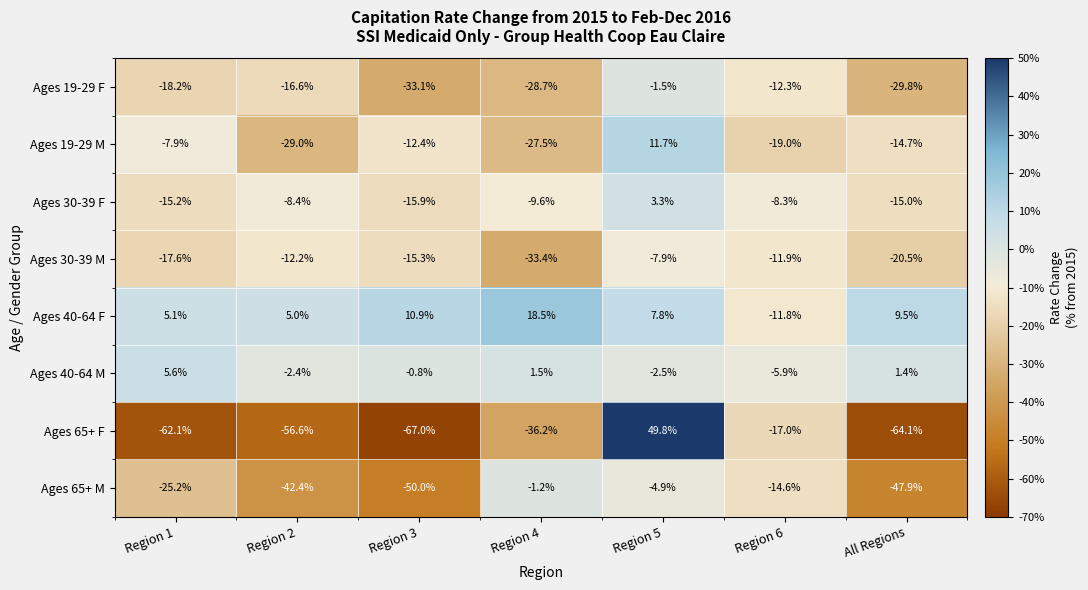

What value does the Ages 19-29 F series have at Region 5?

-1.5